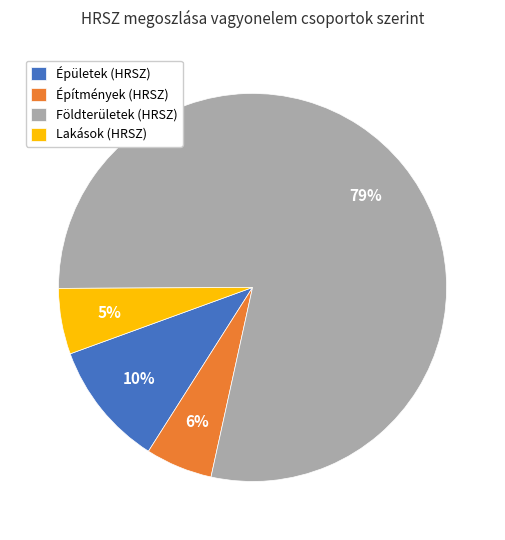

Between Lakások (HRSZ) and Földterületek (HRSZ), which is larger?

Földterületek (HRSZ)